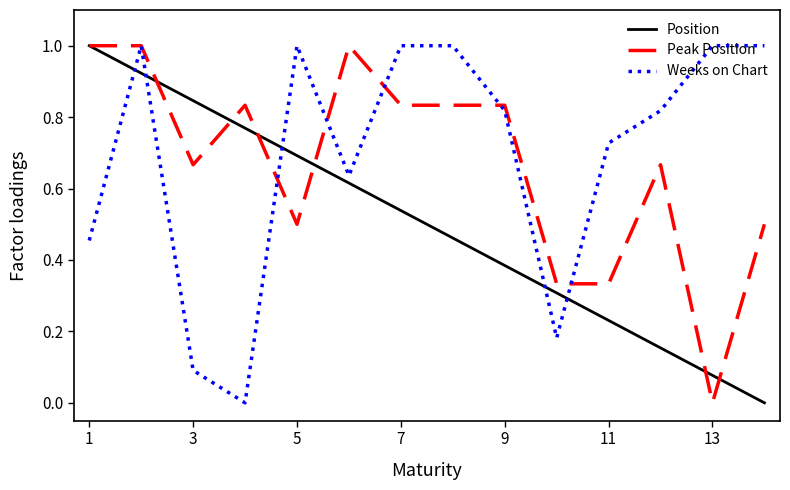

True or false: Position and Weeks on Chart intersect in this chart.

True